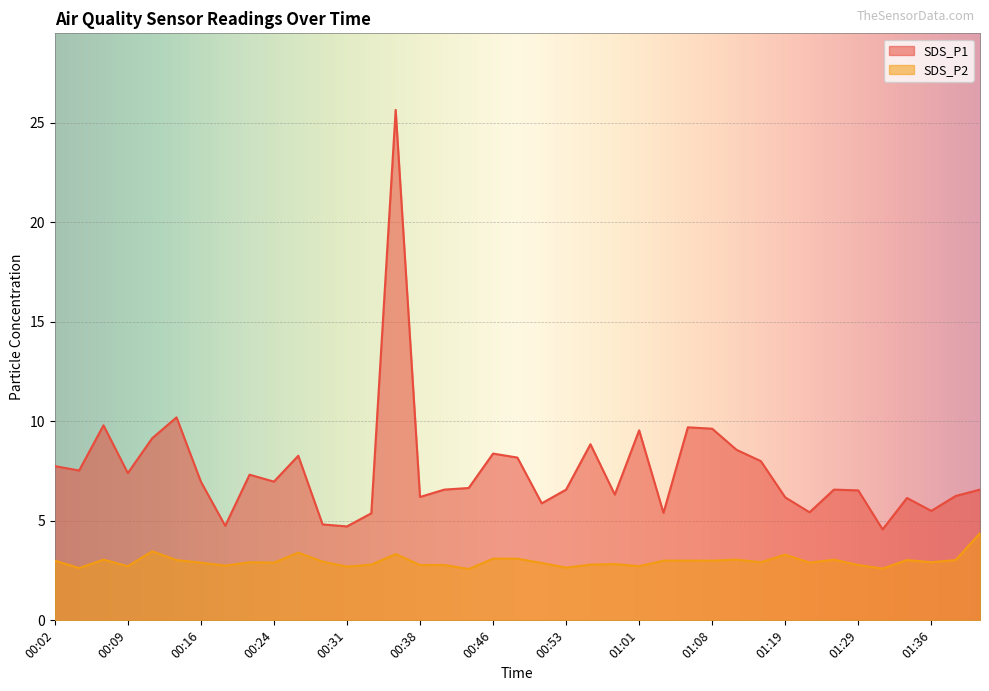

The SDS_P2 series shows 4.1 at 00:21. True or false?

False